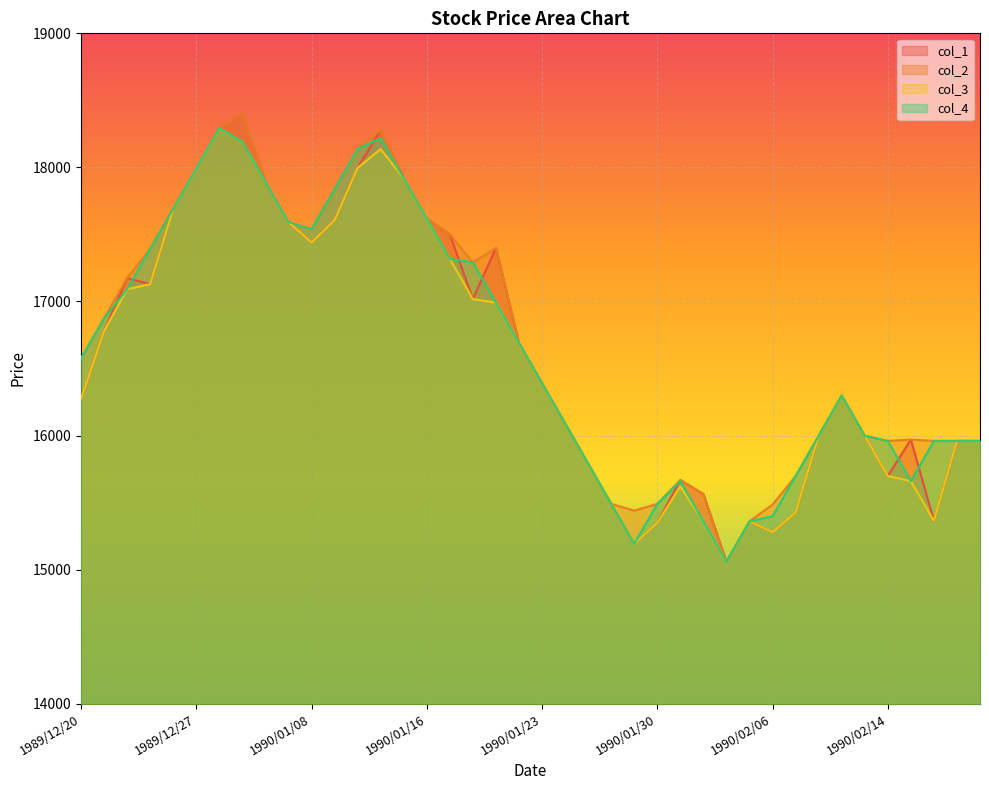

Reading left to right, what are all the values shown in this chart?

col_1: 16275	16780	17175	17129	17692	17992	18292	18404	17892	17592	17439	17607	17997	18280	17918	17618	17500	17018	17399	16691	16391	16091	15791	15491	15191	15350	15668	15564	15060	15360	15279	15427	15998	16298	15998	15698	15970	15365	15960	15960
col_2: 16575	16875	17175	17392	17692	17992	18292	18404	17892	17592	17538	17838	18138	18280	17918	17618	17500	17291	17399	16691	16391	16091	15791	15491	15440	15491	15668	15564	15060	15360	15485	15698	15998	16298	15998	15960	15970	15960	15960	15960
col_3: 16275	16780	17092	17129	17692	17992	18290	18192	17892	17592	17439	17607	17997	18136	17918	17618	17318	17018	16991	16691	16391	16091	15791	15491	15191	15350	15621	15360	15060	15360	15279	15427	15998	16298	15998	15698	15660	15365	15960	15960
col_4: 16575	16875	17092	17392	17692	17992	18292	18192	17892	17592	17538	17838	18138	18218	17918	17618	17318	17291	16991	16691	16391	16091	15791	15491	15191	15491	15660	15360	15060	15360	15398	15698	15998	16298	15998	15960	15660	15960	15960	15960